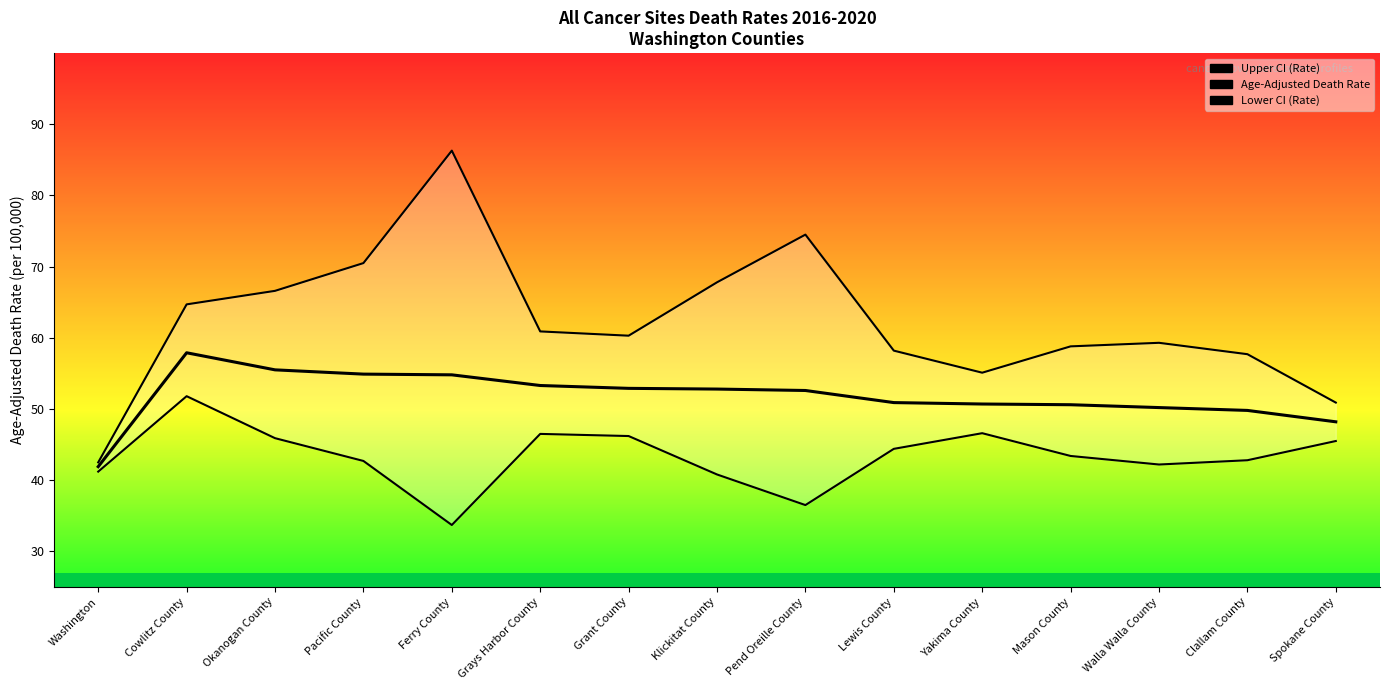

Which has a higher value, Grays Harbor County or Cowlitz County?

Cowlitz County